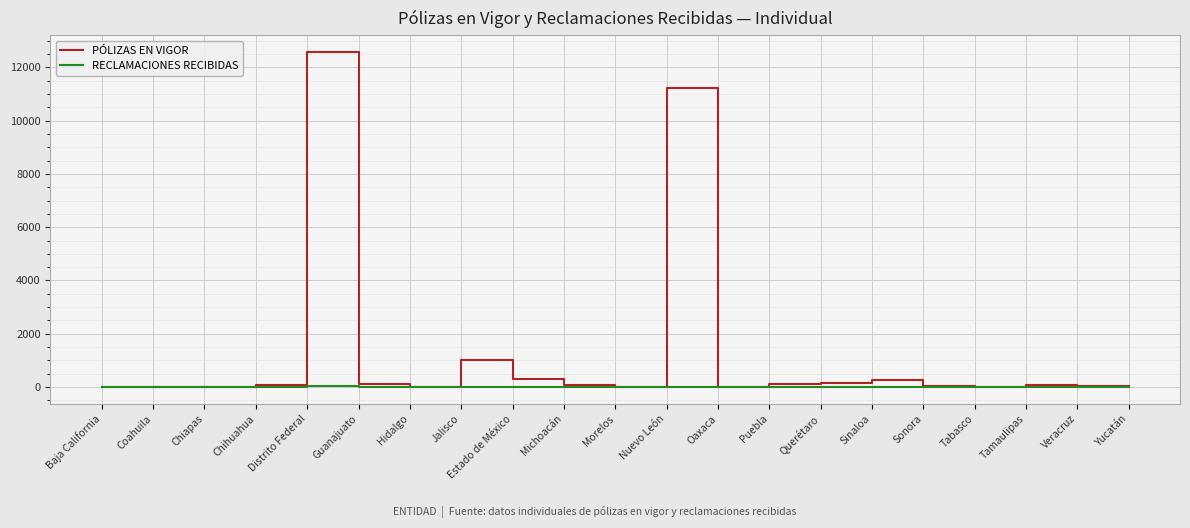

Which series has the largest total across all categories?

PÓLIZAS EN VIGOR